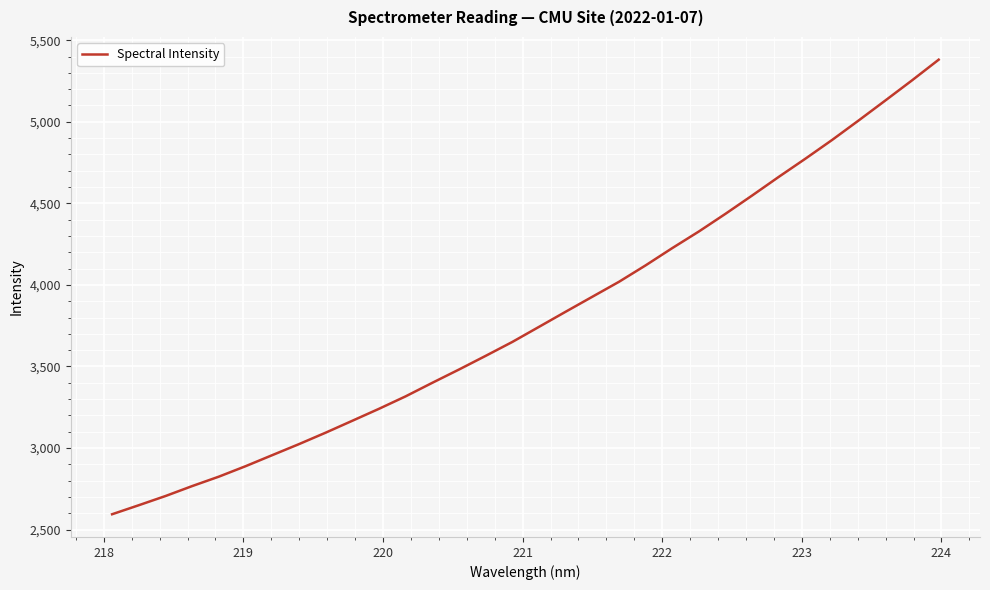

What is the smallest value displayed?

2594.4